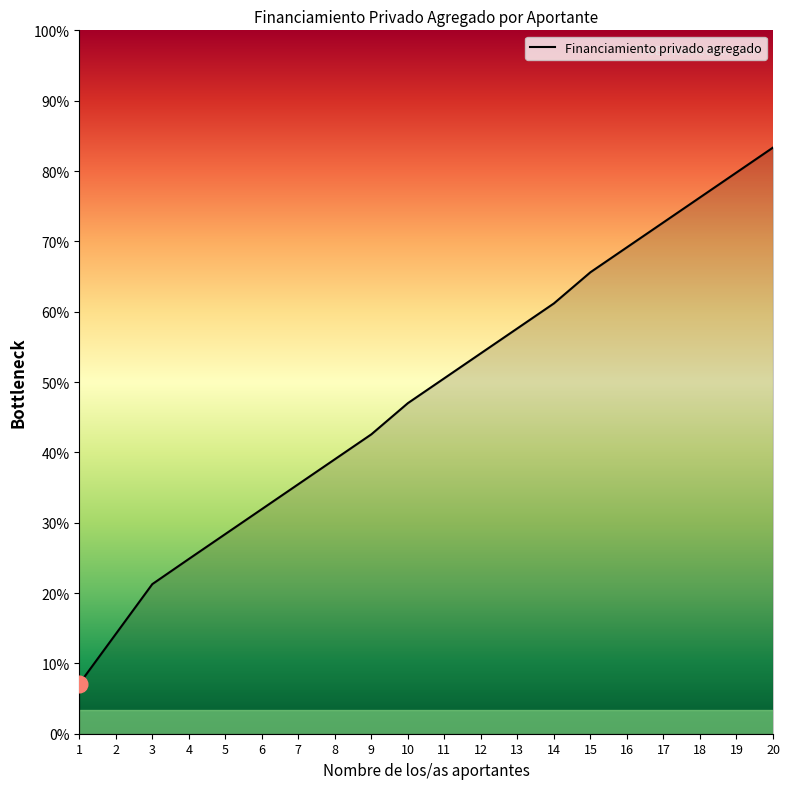

True or false: there are more than 0 points higher than both neighbors.

False